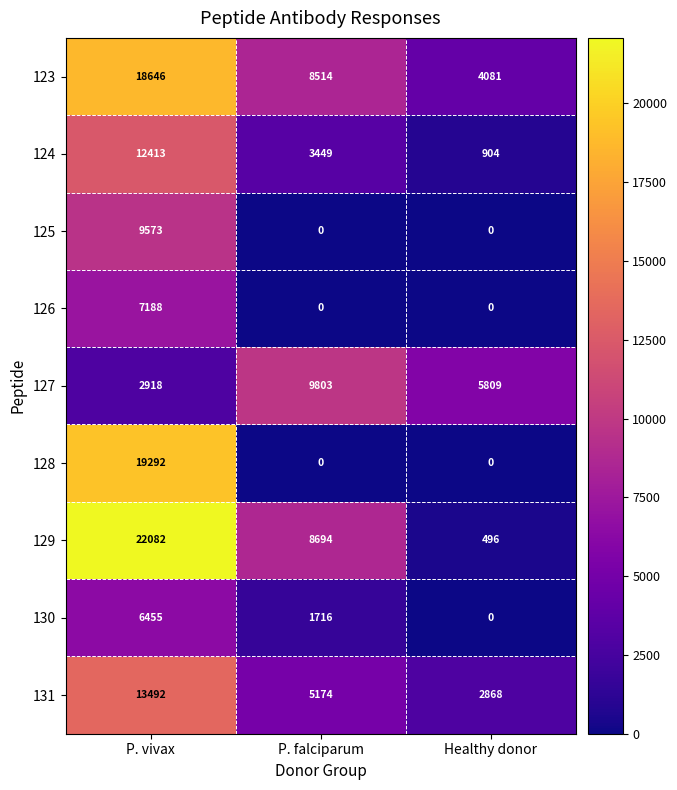

What is the difference between the maximum and minimum values in the 124 series?

11509